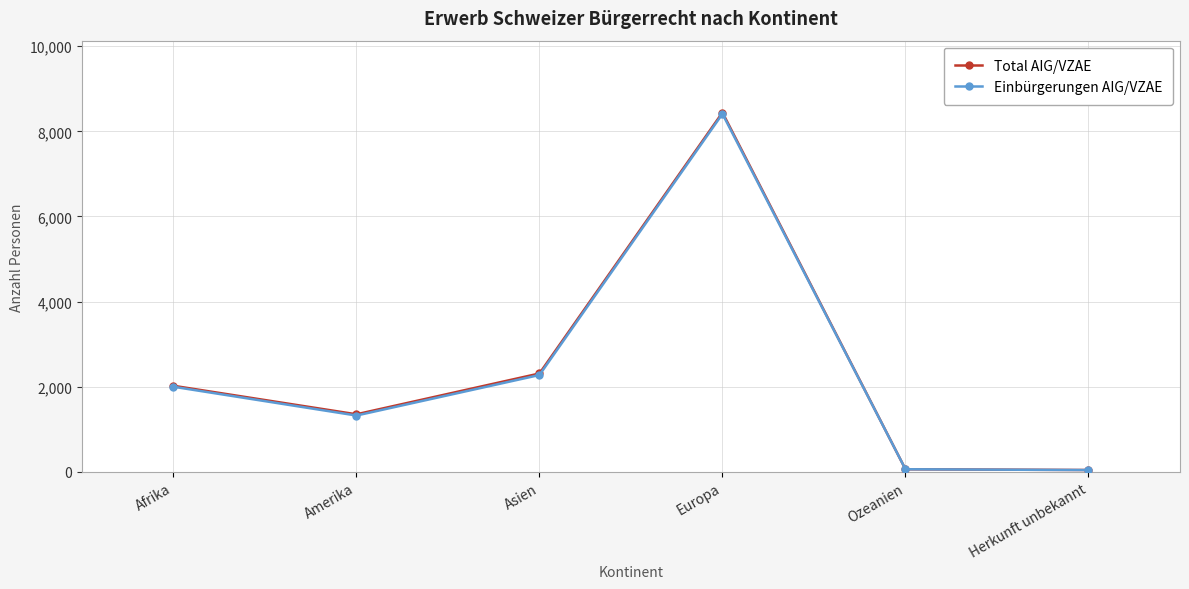

Is the value of Total AIG/VZAE at Amerika greater than the value of Einbürgerungen AIG/VZAE at Europa?

No